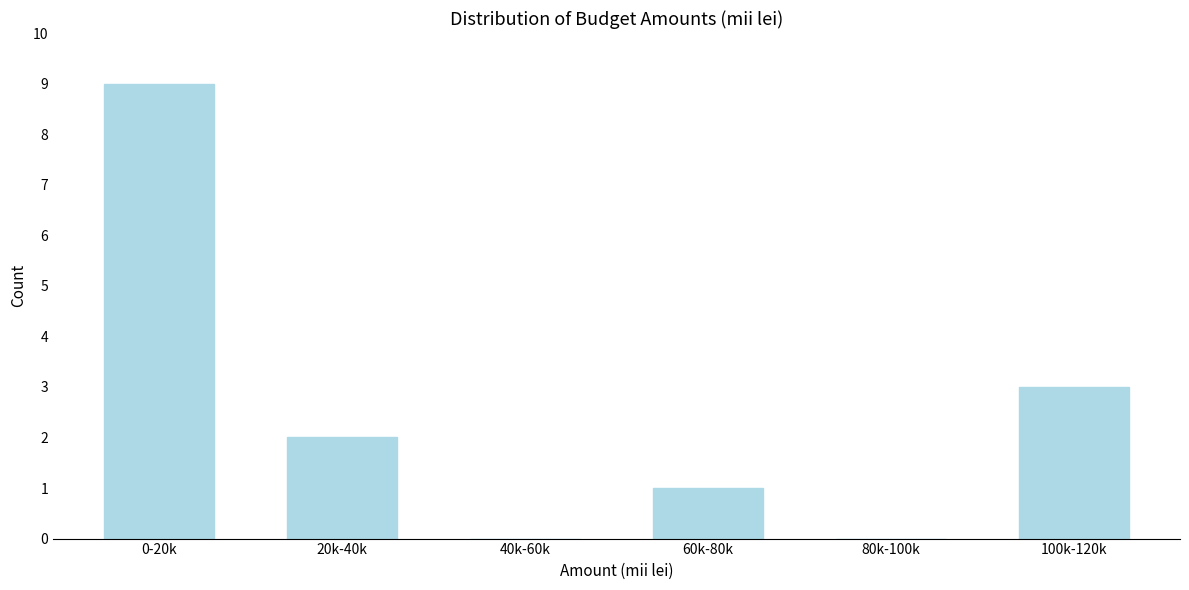

Reading left to right, what are all the values shown in this chart?

0-20k=9	20k-40k=2	40k-60k=0	60k-80k=1	80k-100k=0	100k-120k=3